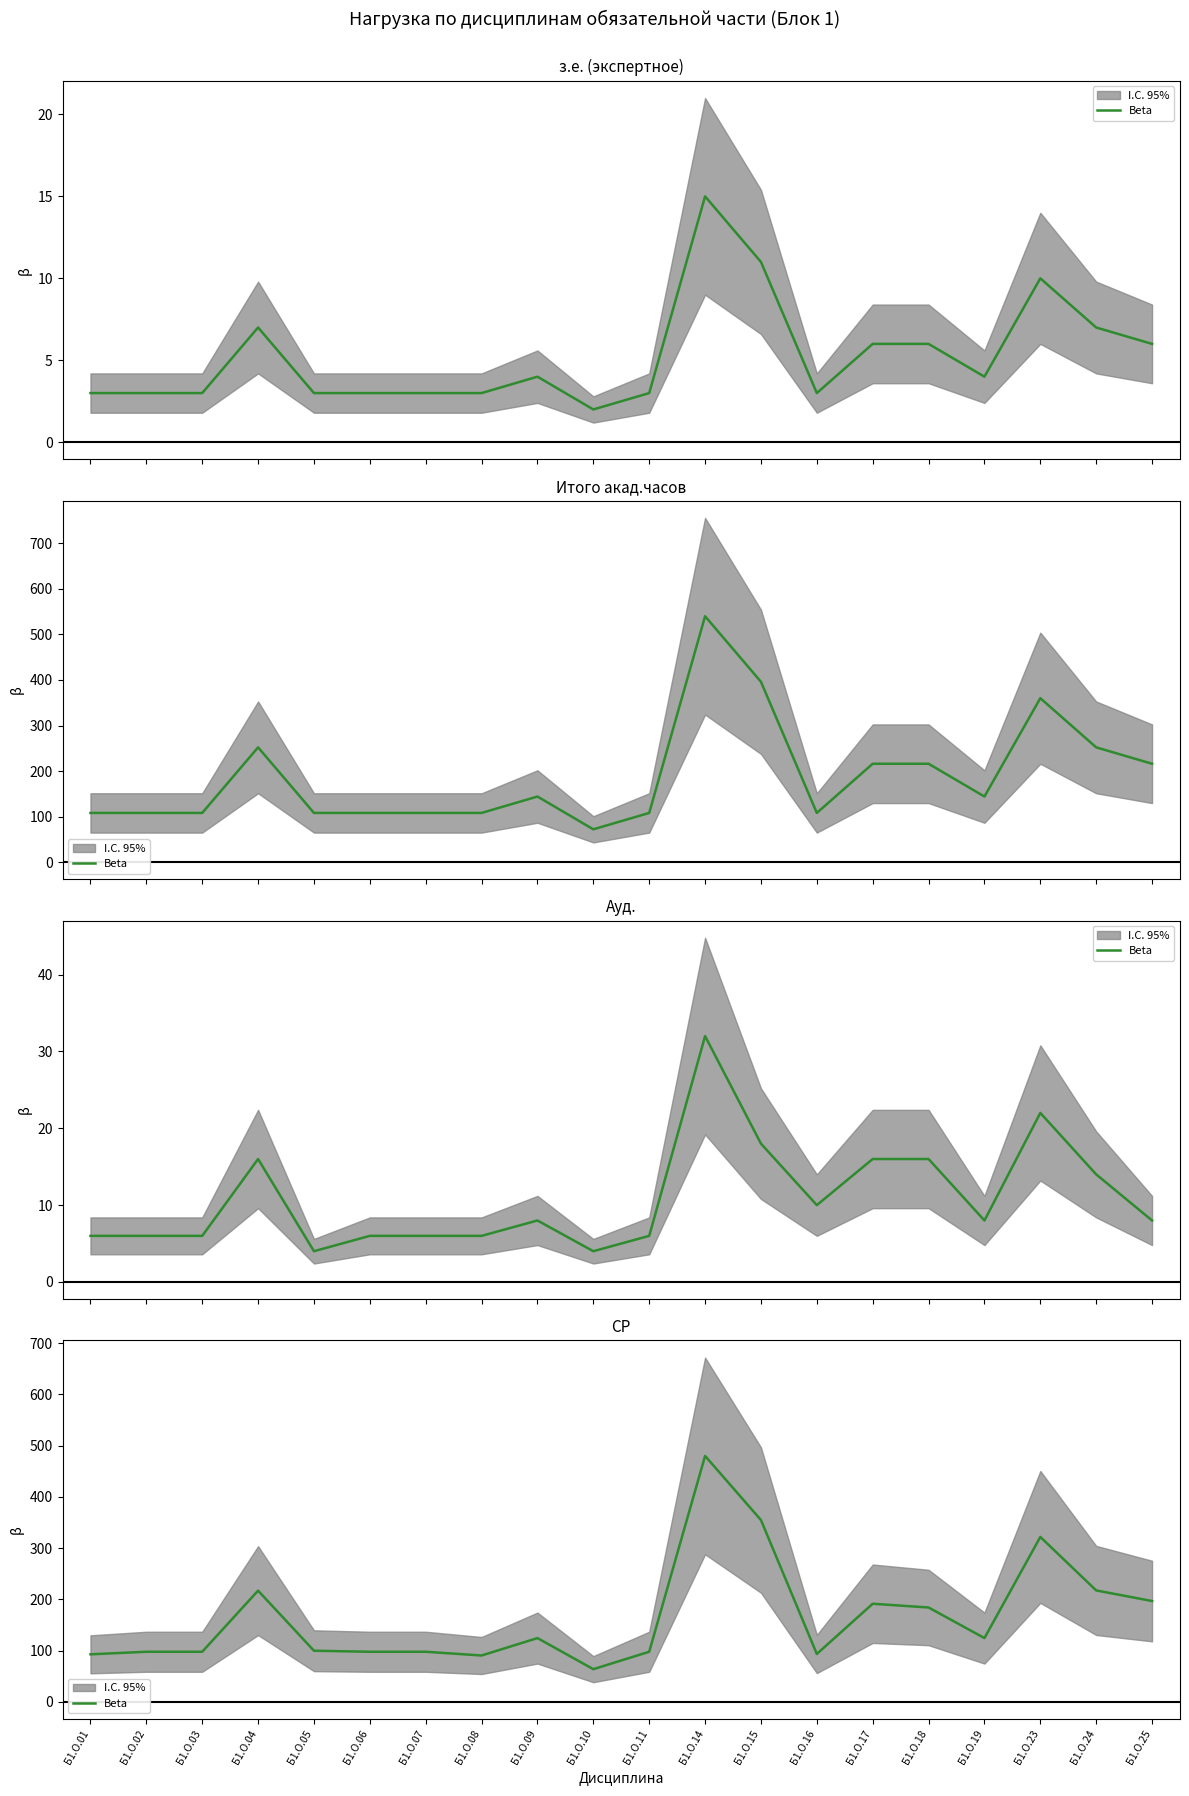

True or false: the data shows 92.7 at Б1.О.01.

True